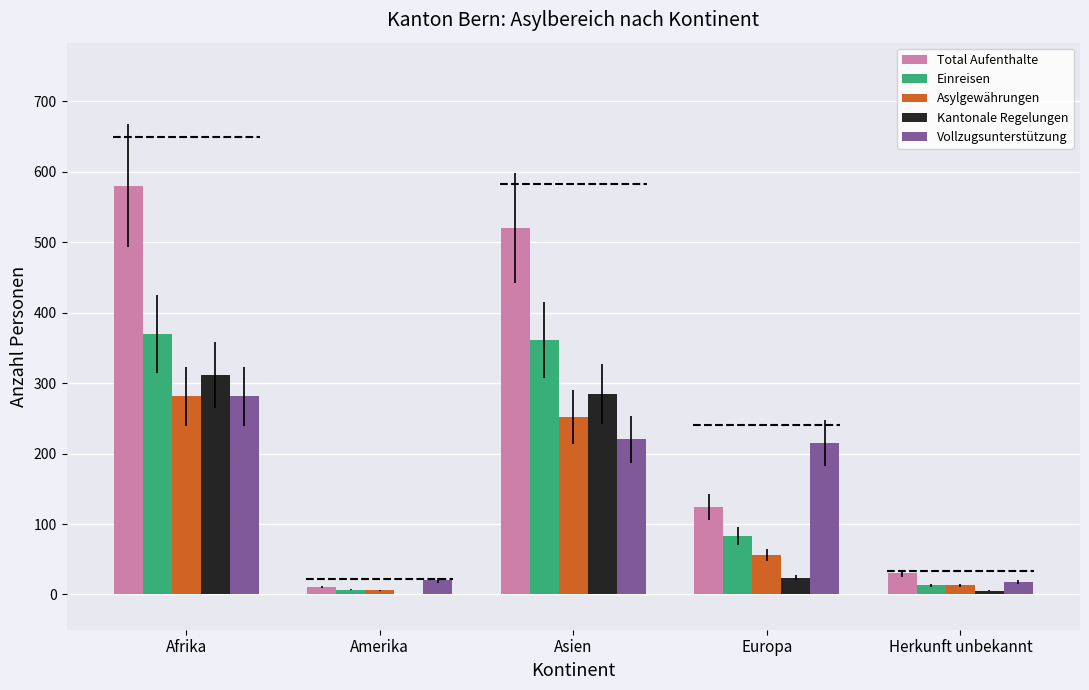

Where is Einreisen nearest to the value 188?

Europa